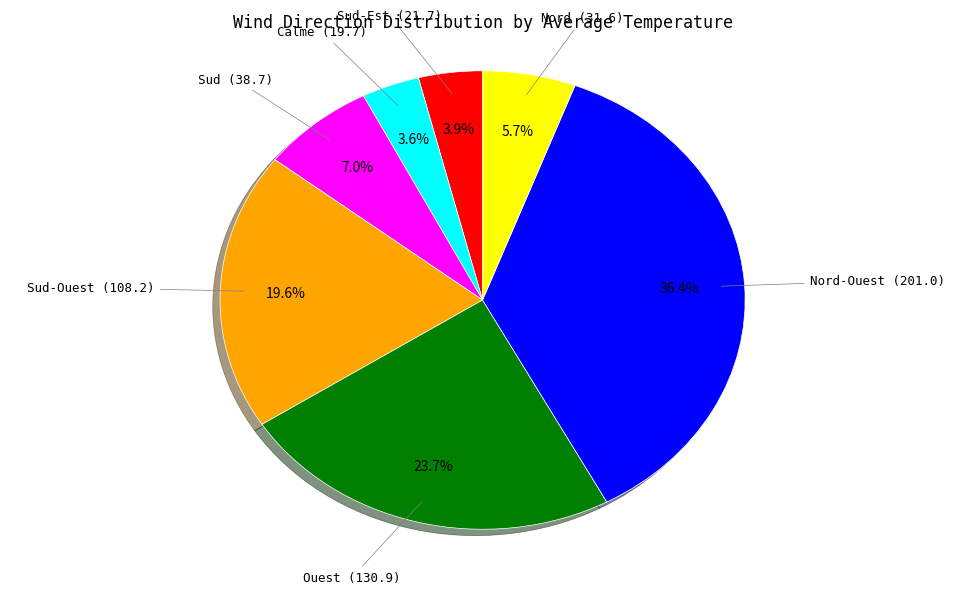

Is there a majority slice in this chart?

No